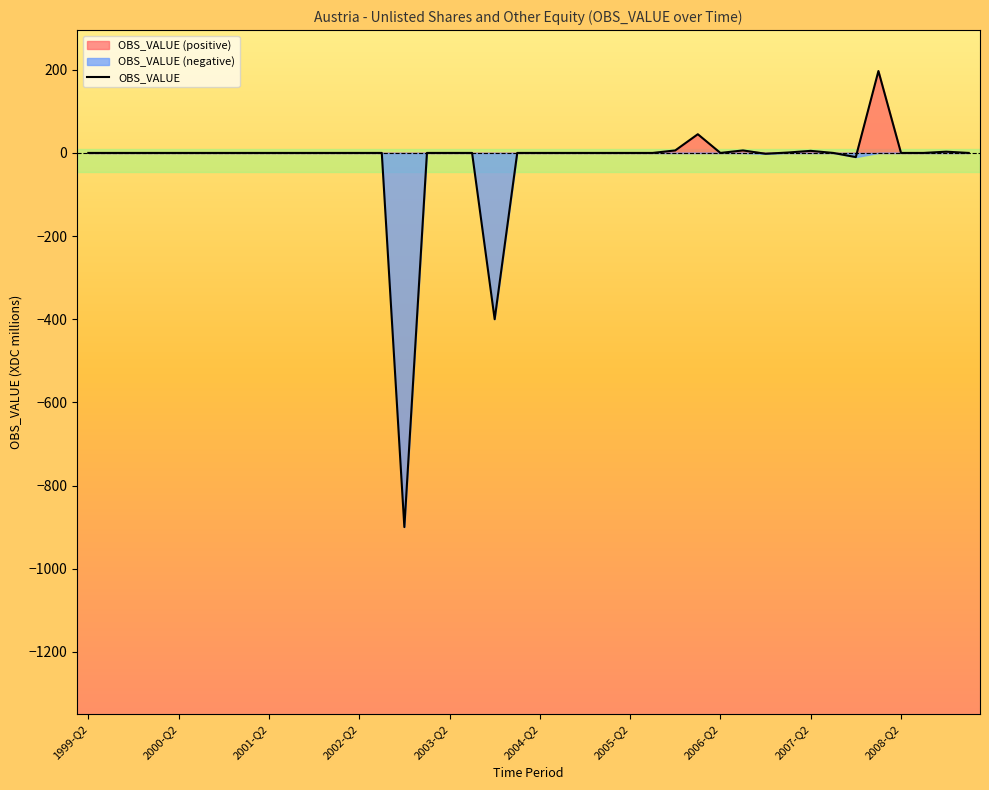

What is the lowest value of the OBS_VALUE series?

-900